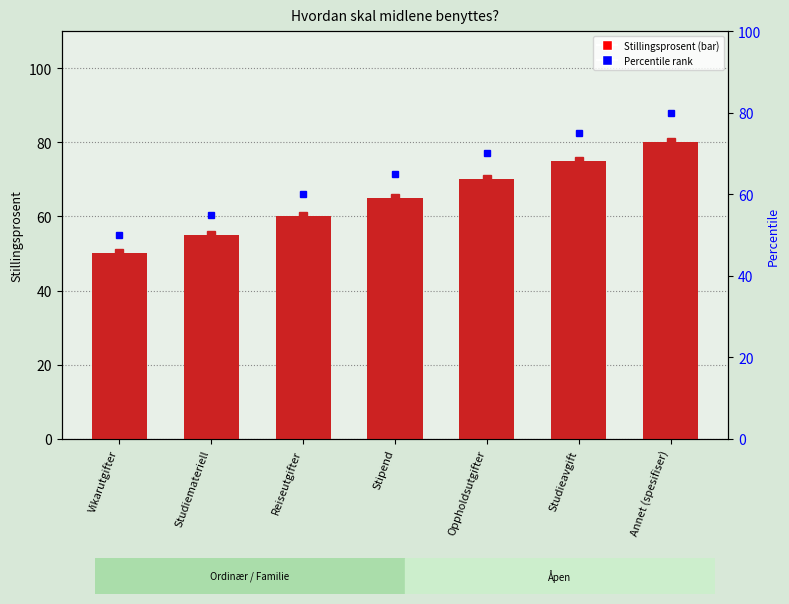

True or false: the data shows 108 at Studieavgift.

False